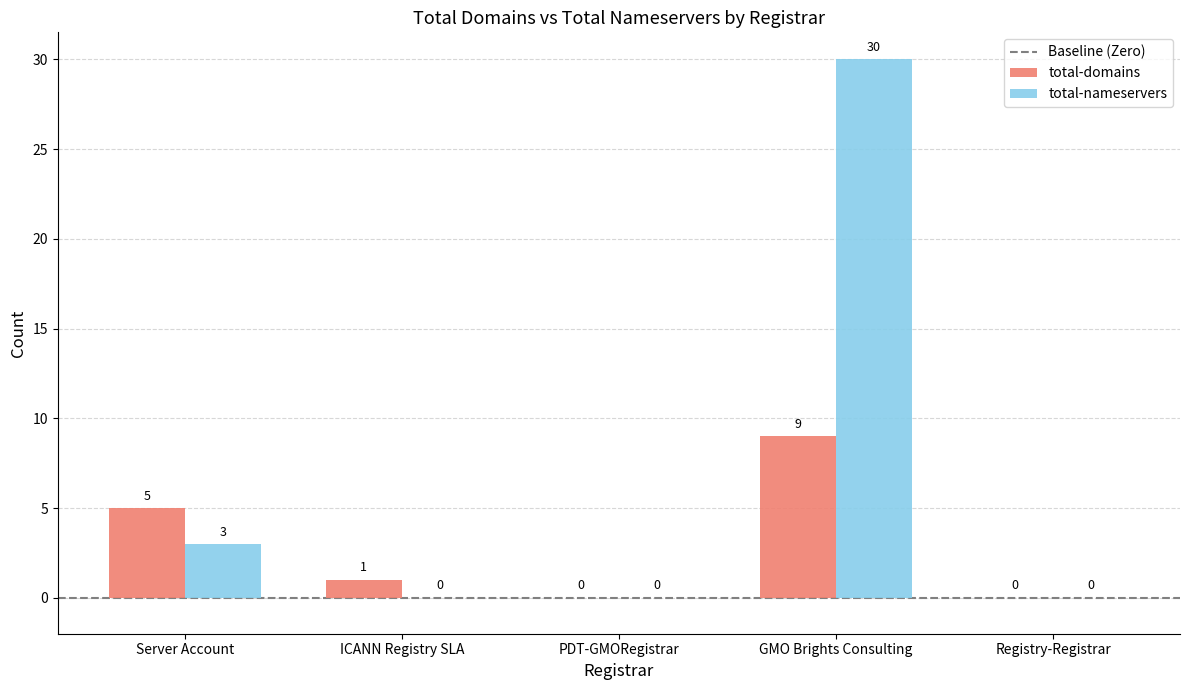

What is the sum of the total-domains values at PDT-GMORegistrar and Server Account?

5